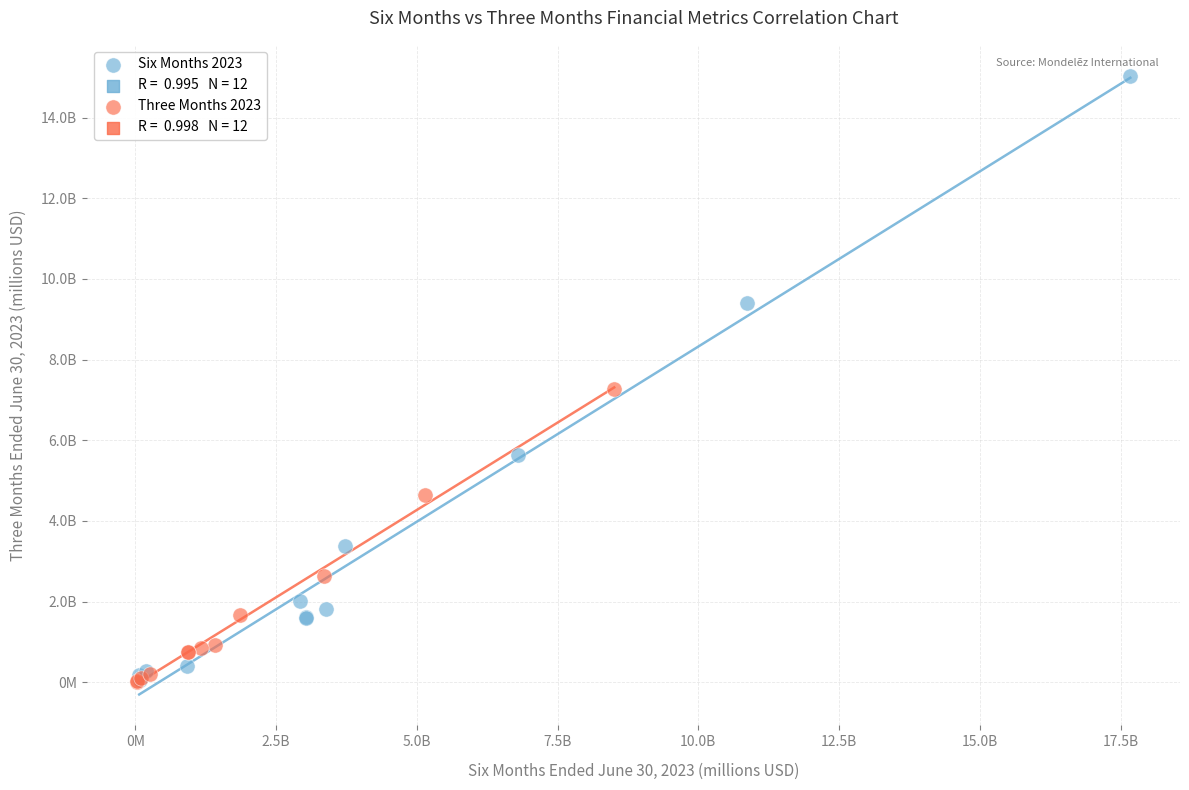

Which series has the largest Y range (max minus min)?

Six Months 2023